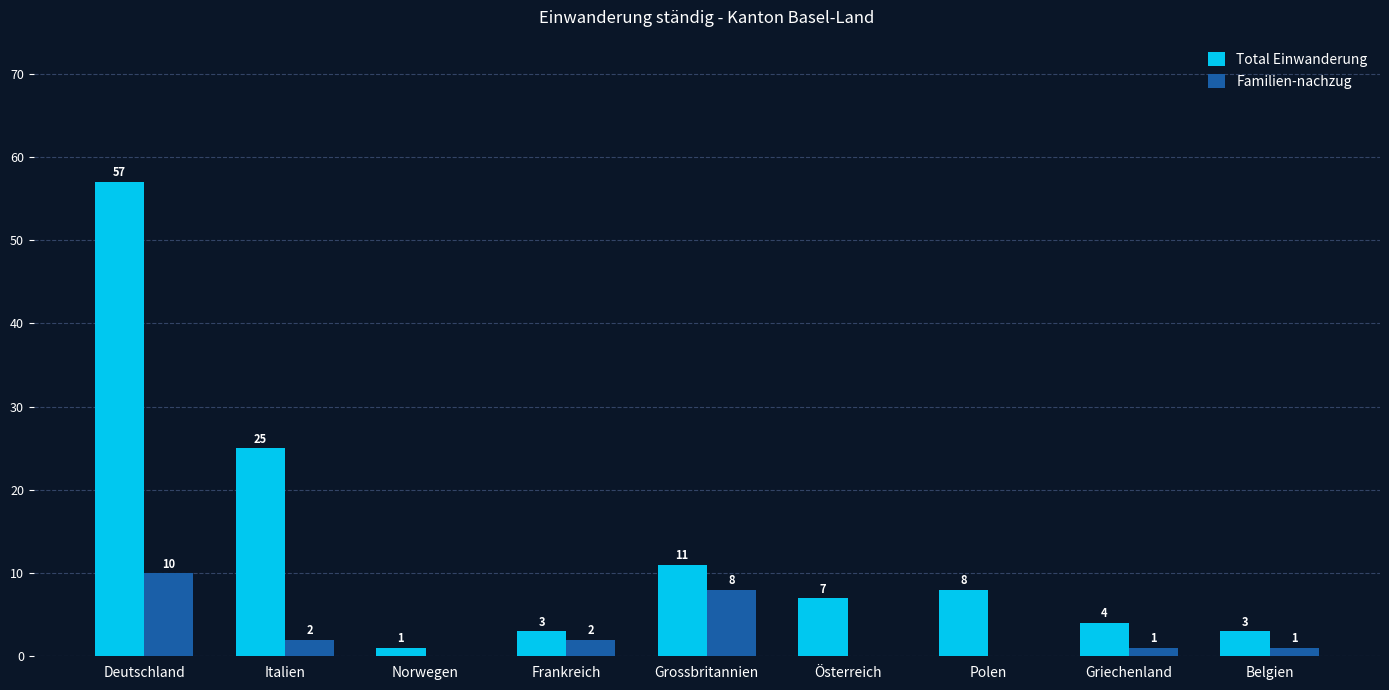

Are the bars horizontal?

No